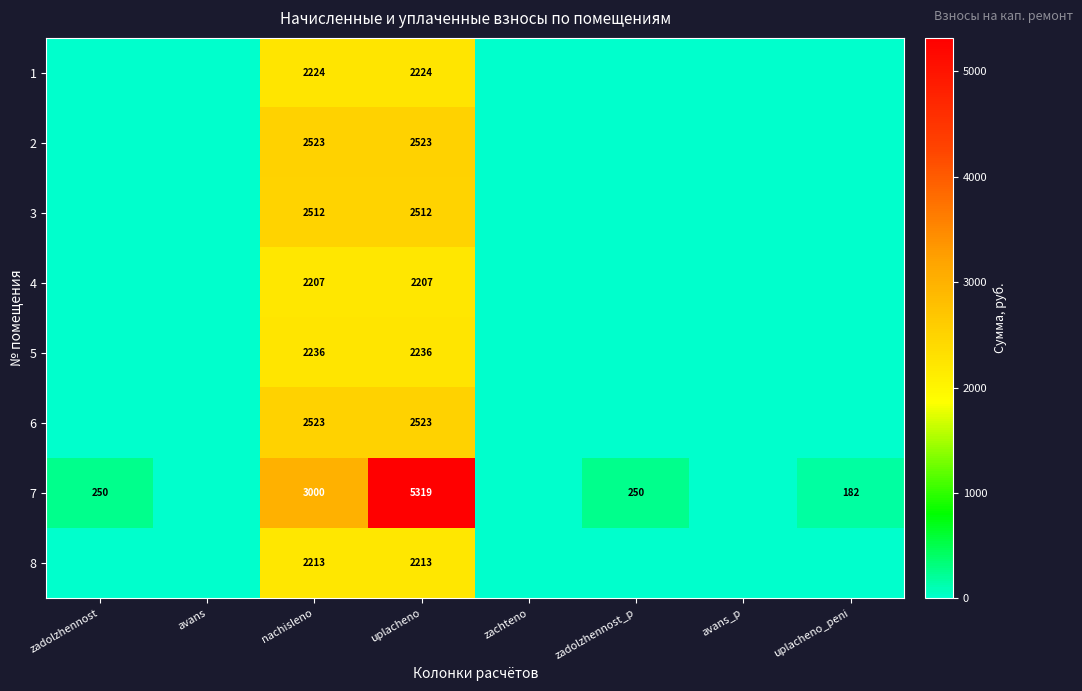

True or false: 5 has a value of 2236 at nachisleno.

True